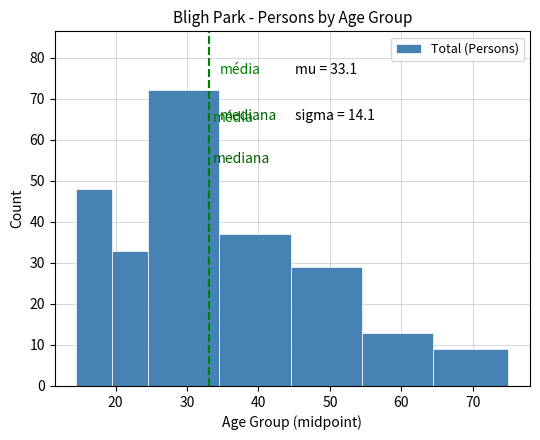

Over which range of the x-axis is the bar tallest?

24.5 to 34.5